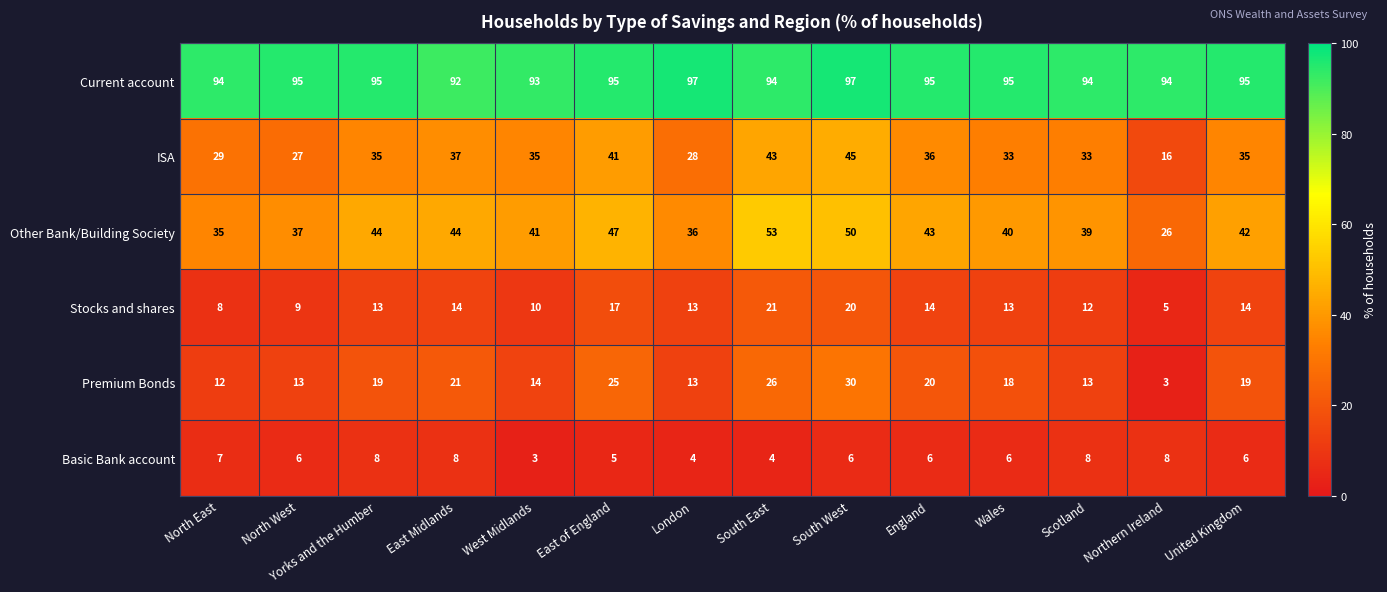

List the series in order of their peak value, lowest first.

Basic Bank account, Stocks and shares, Premium Bonds, ISA, Other Bank/Building Society, Current account